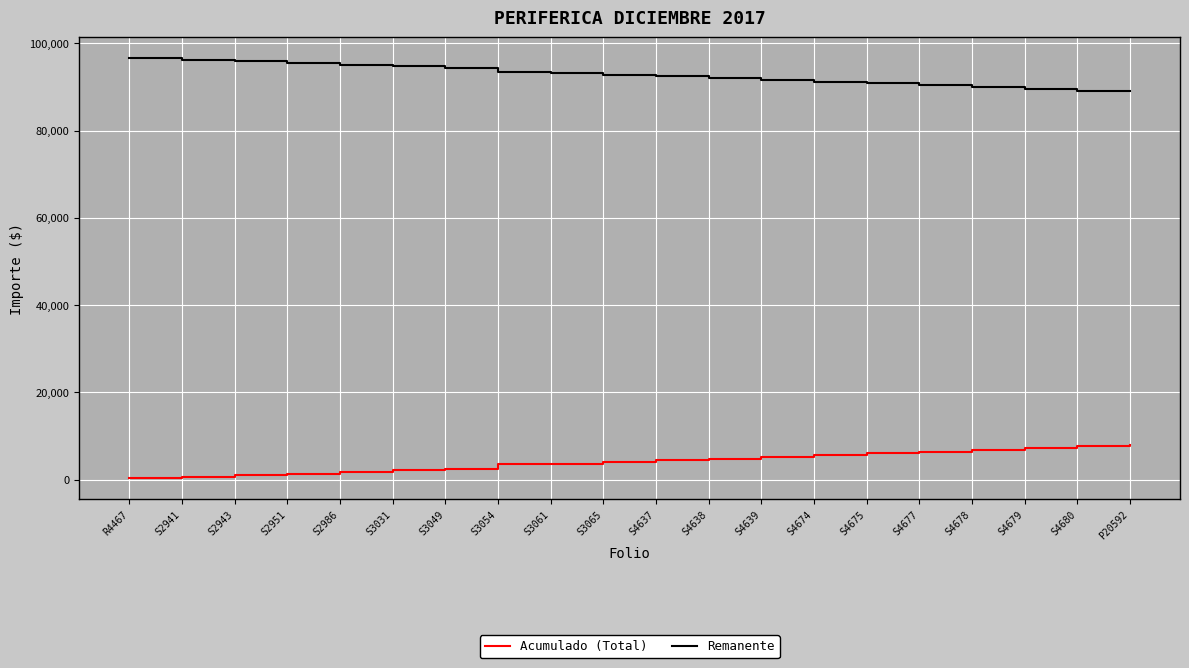

What is the greatest value displayed?

96510.6